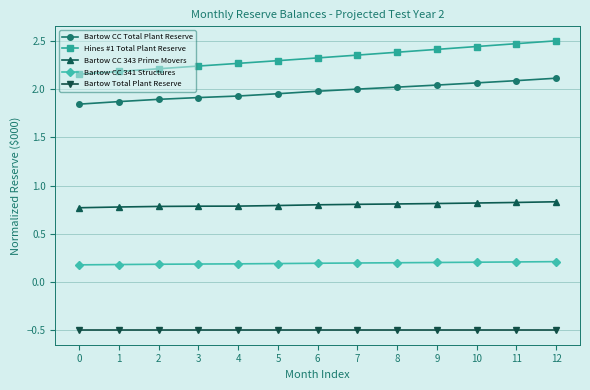

True or false: Bartow CC 343 Prime Movers and Bartow CC 341 Structures cross at least once.

False